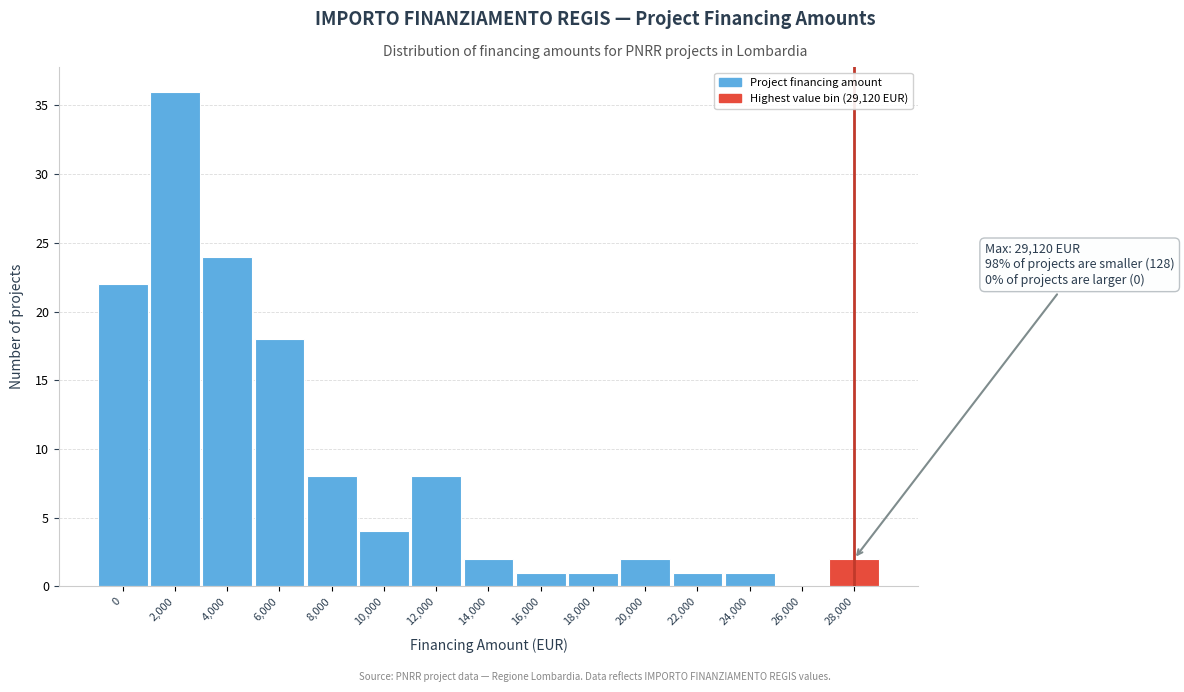

Reading right to left, transcribe all the data shown in this chart.

28,000=2	26,000=0	24,000=1	22,000=1	20,000=2	18,000=1	16,000=1	14,000=2	12,000=8	10,000=4	8,000=8	6,000=18	4,000=24	2,000=36	0=22